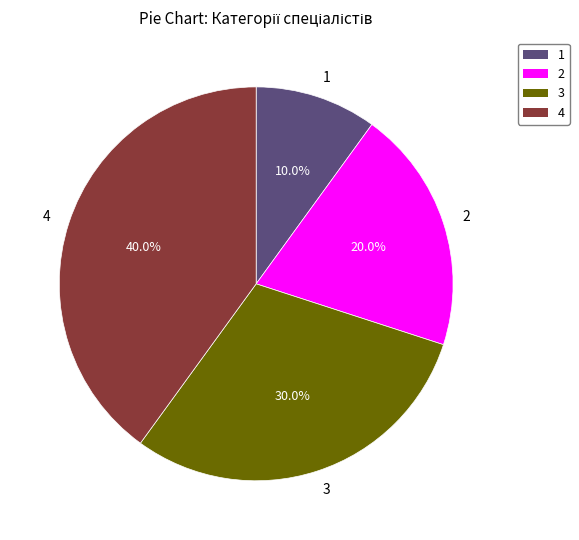

How many slices are in this pie chart?

4